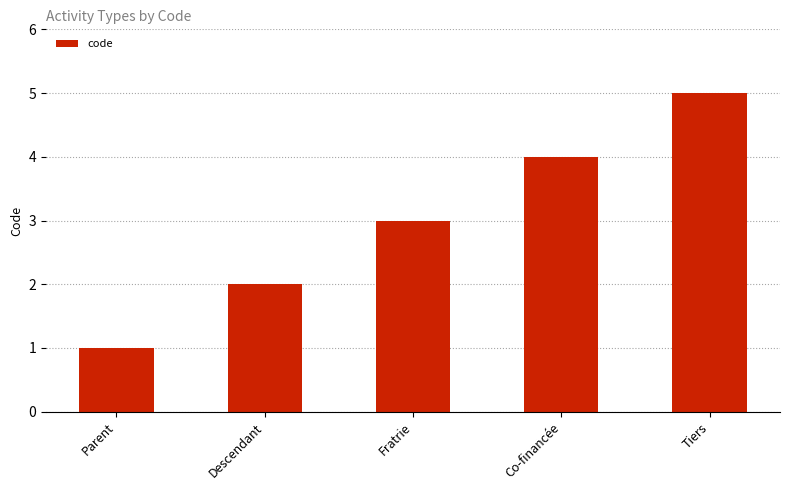

How many bars are there in total?

5